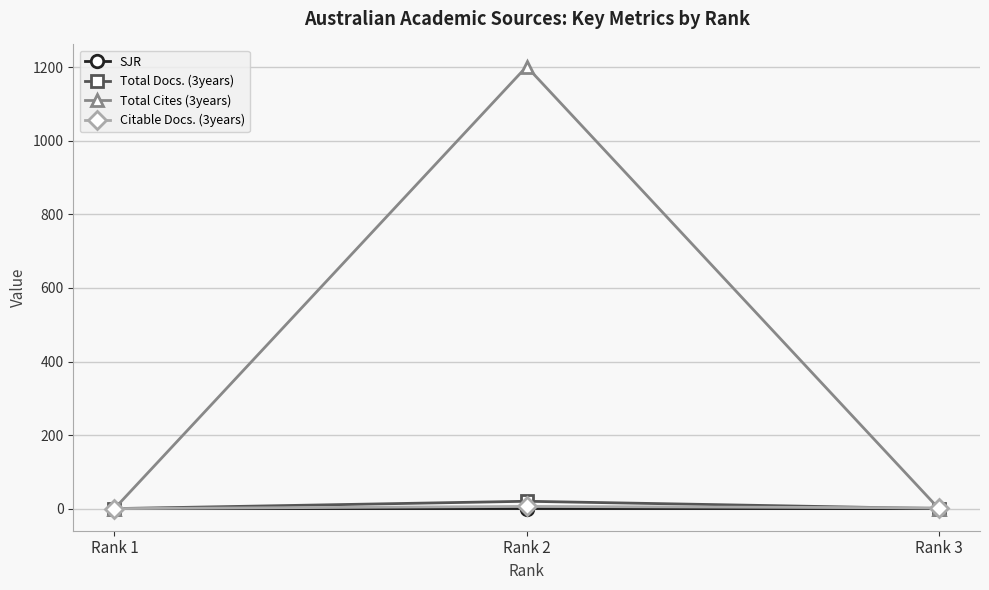

Count the number of data series in this chart.

4